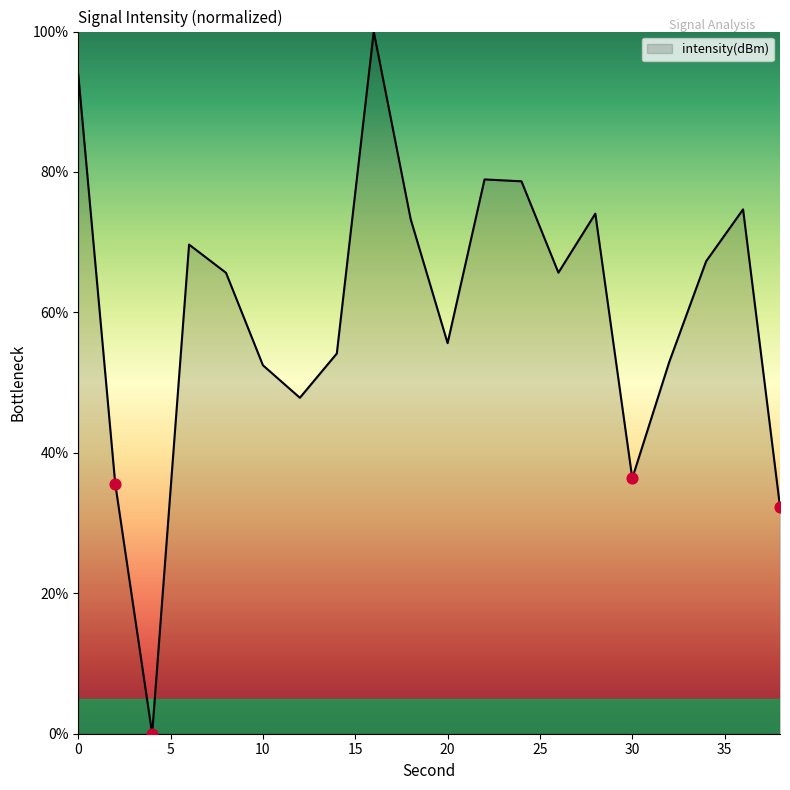

What is the greatest value displayed?

100.0